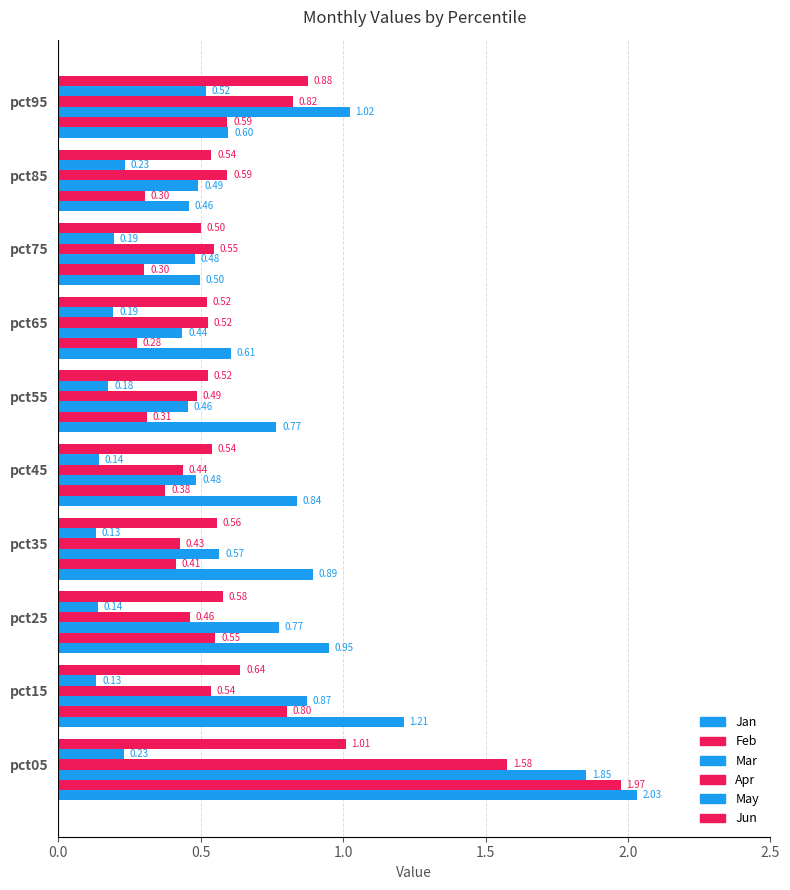

How many categories are shown in the chart?

10